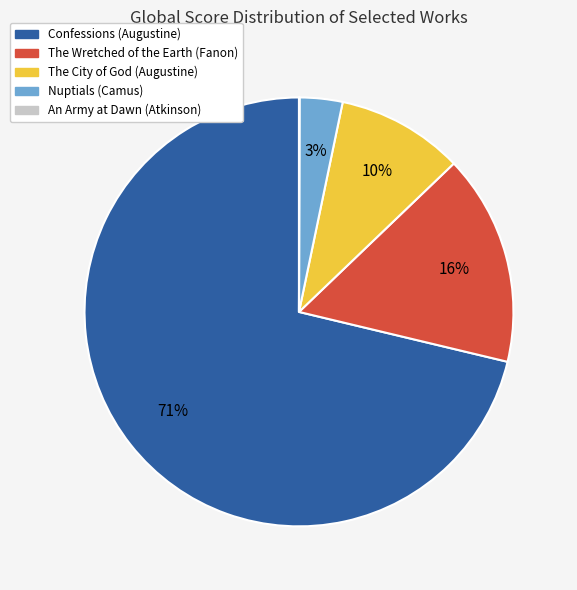

Between The Wretched of the Earth (Fanon) and Confessions (Augustine), which is larger?

Confessions (Augustine)